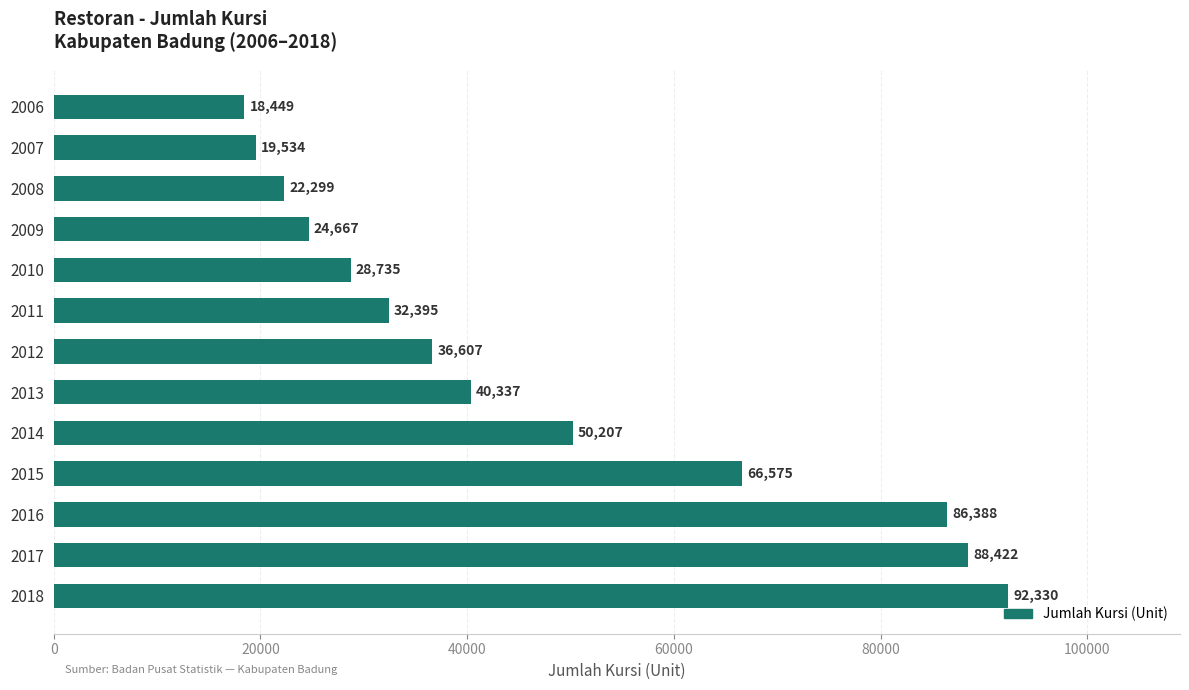

The value at 2007 is 19534. True or false?

True